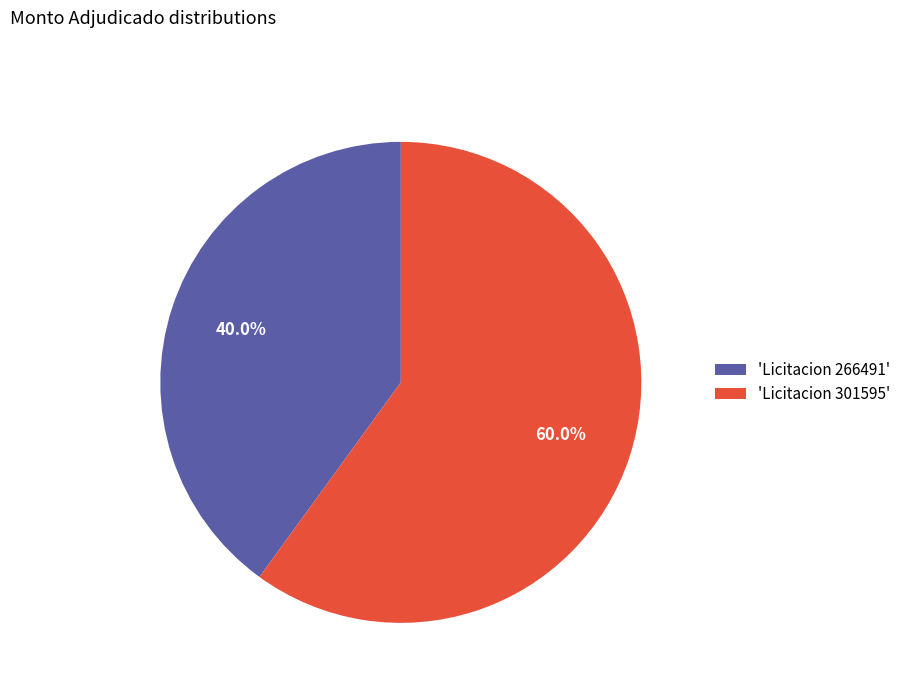

How many segments does this pie chart have?

2